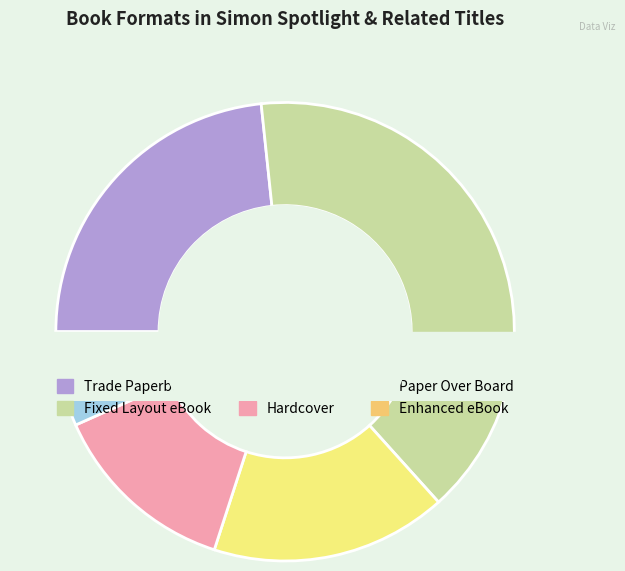

The Paper Over Board slice represents 1% of the pie. True or false?

False